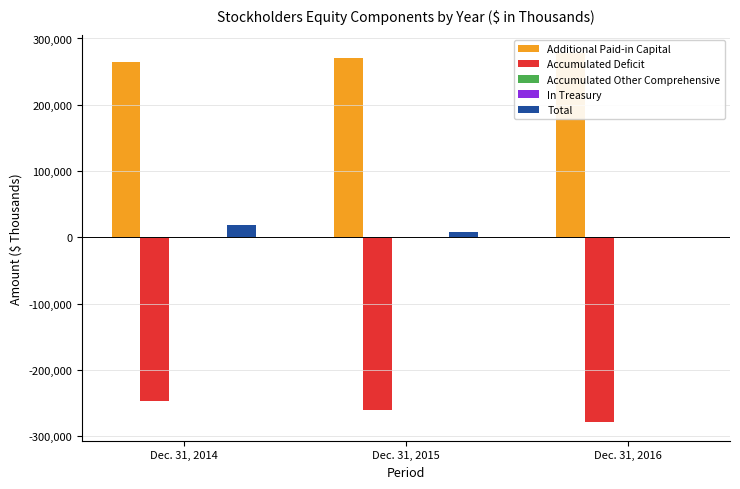

What is the value of the In Treasury bar at the 2nd from the left?

-51